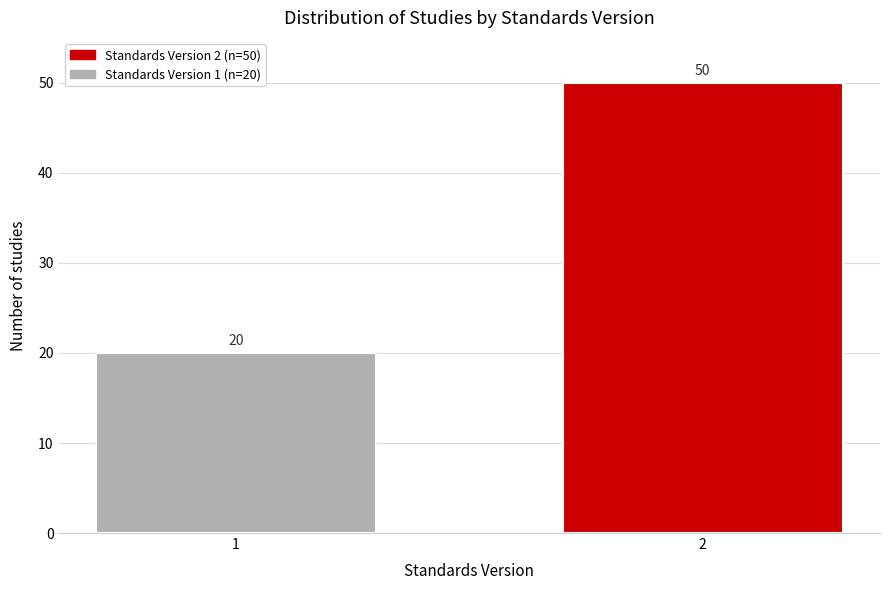

Reading right to left, transcribe all the data shown in this chart.

2=50	1=20